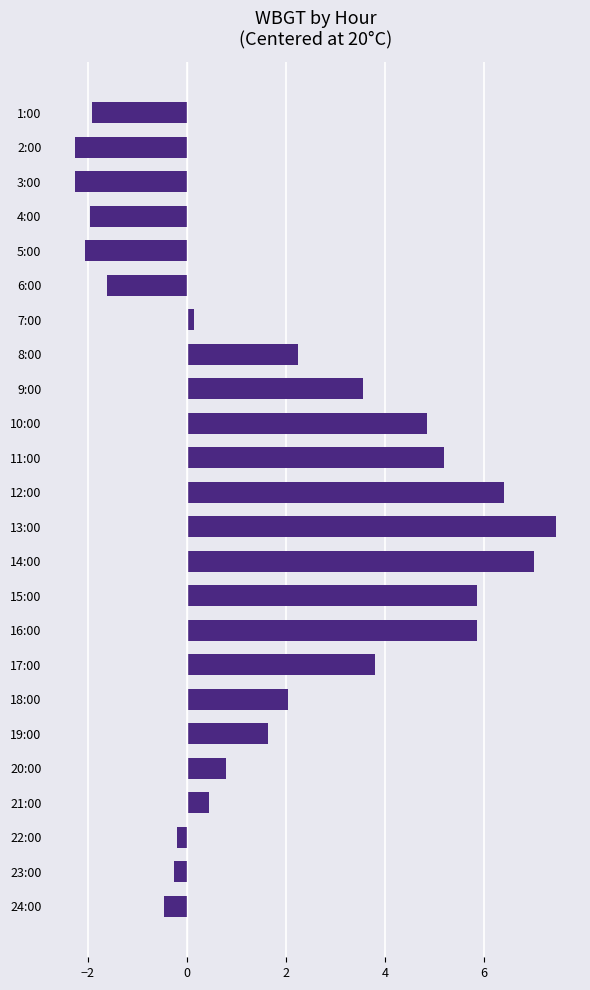

What is the ratio of the value at 13:00 to the value at 10:00?

1.5